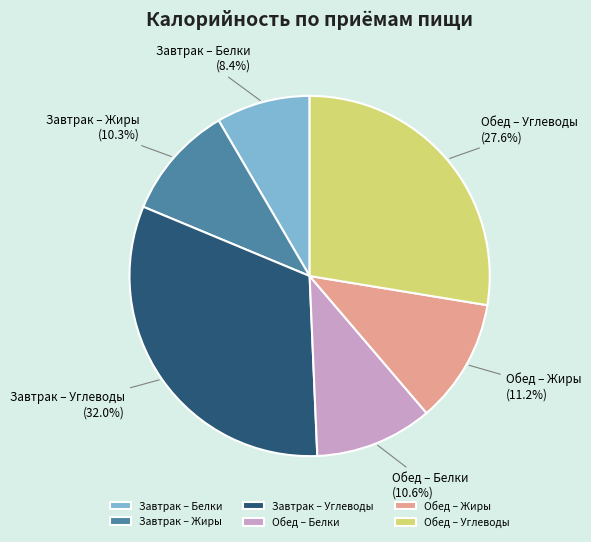

To the nearest percent, what is the difference between the largest and smallest slice percentages?

24%